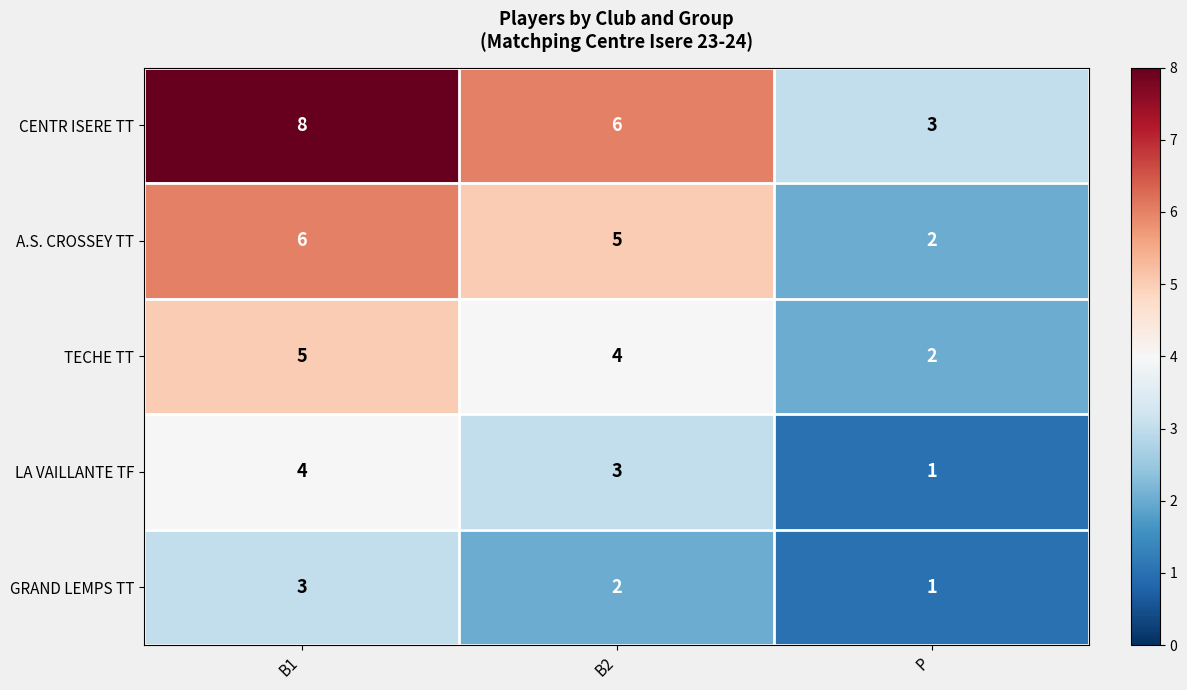

Rank the series by their maximum value, from highest to lowest.

CENTR ISERE TT, A.S. CROSSEY TT, TECHE TT, LA VAILLANTE TF, GRAND LEMPS TT